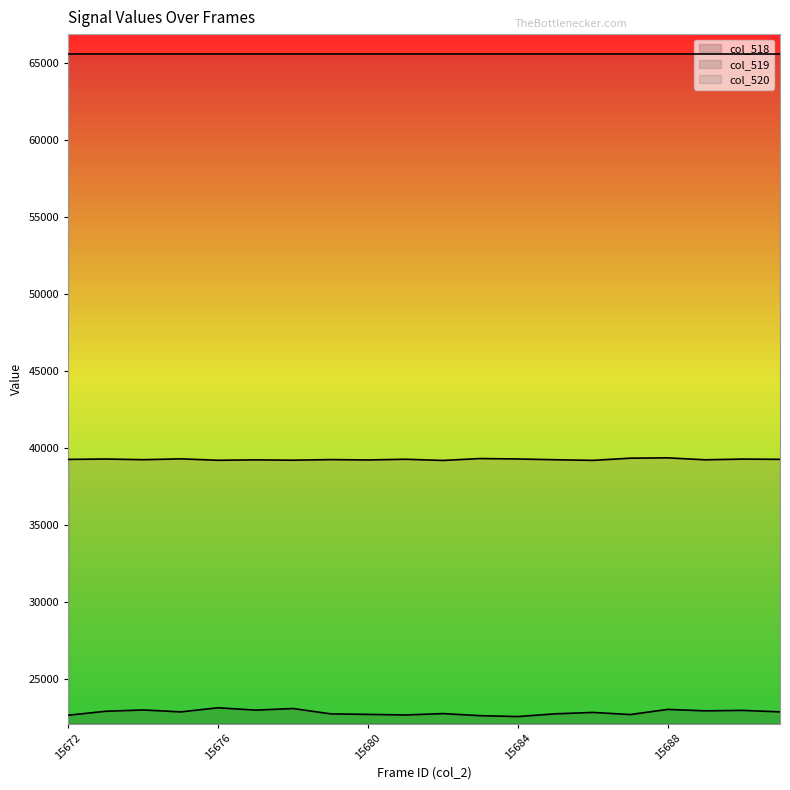

How many data points in col_519 are less than 39260?

10